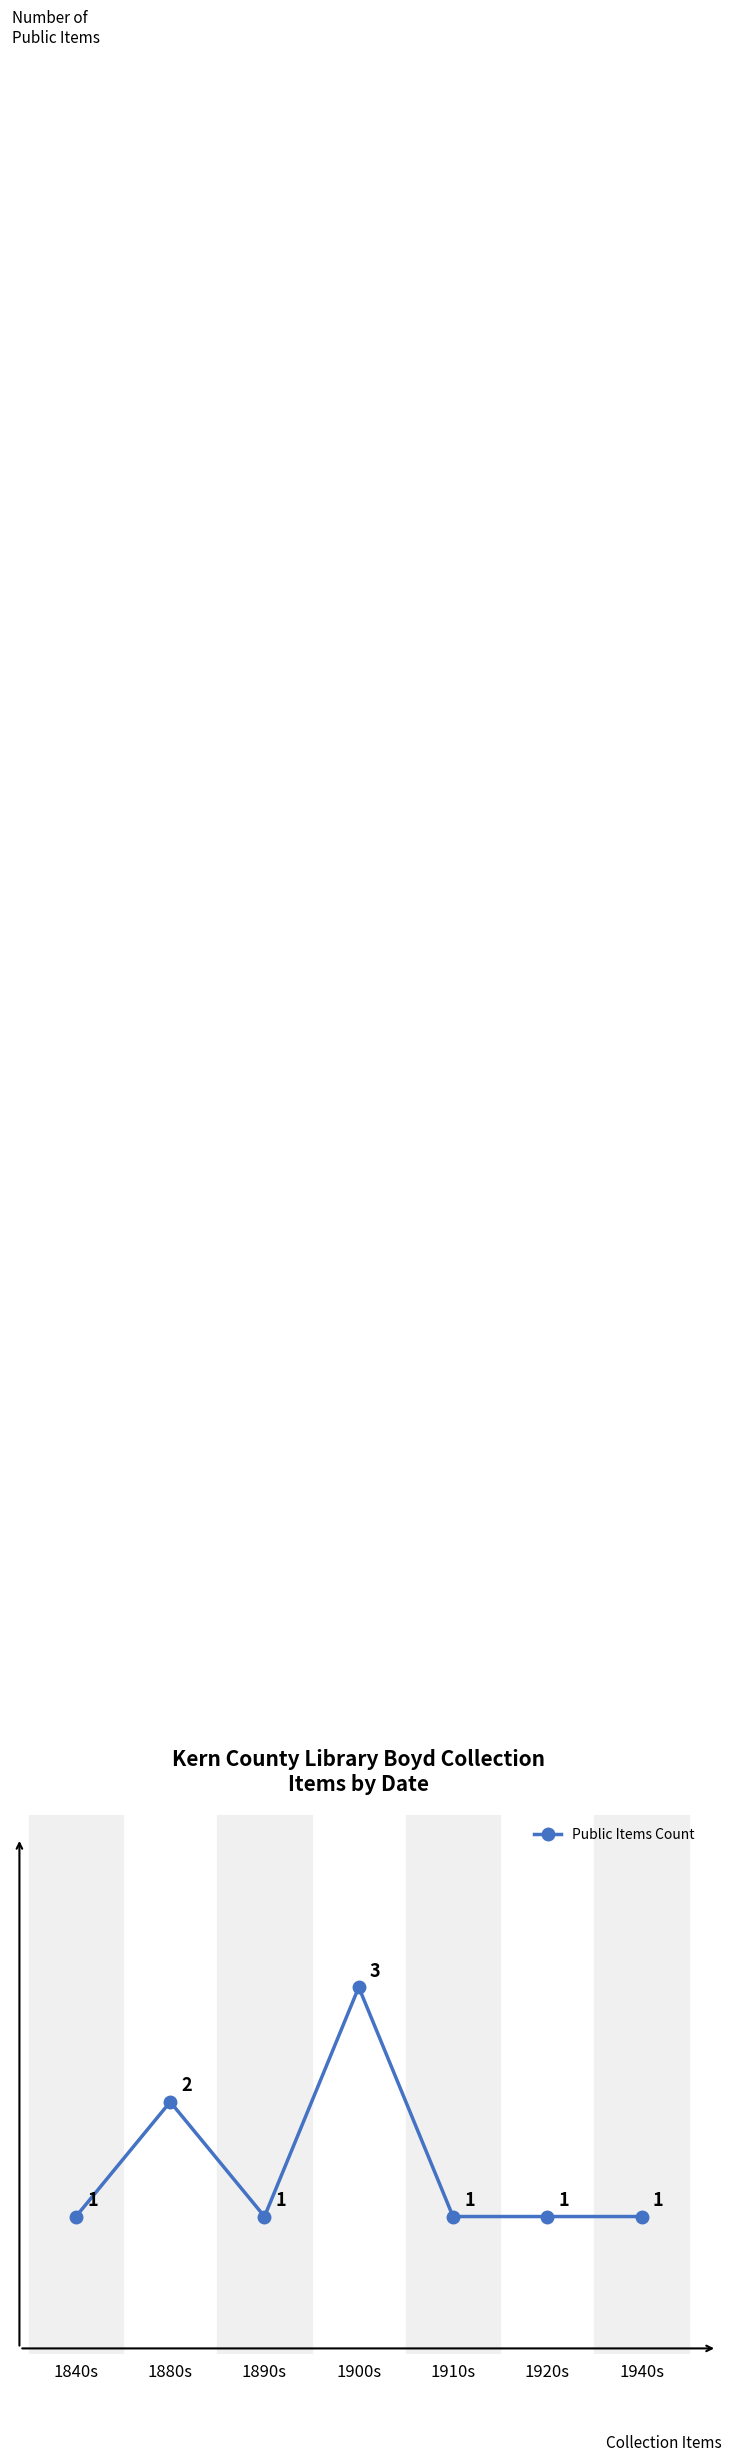

What is the sum of all values?

10